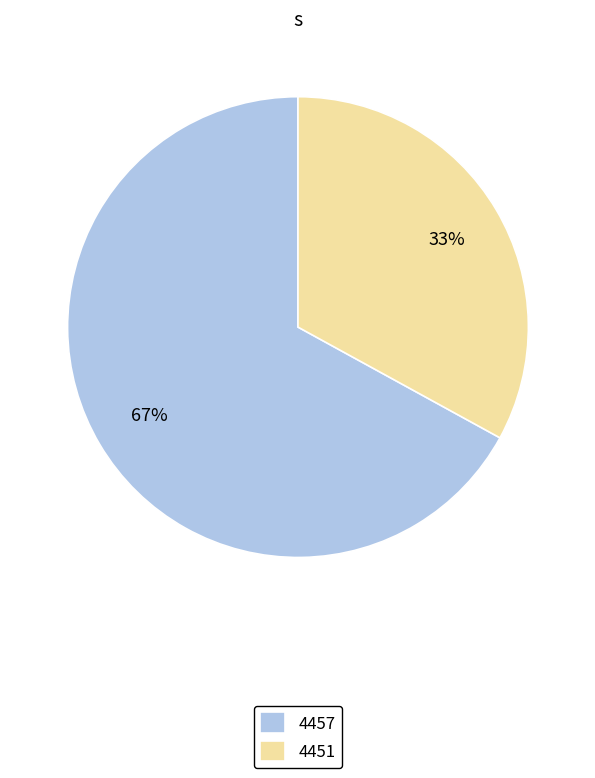

To the nearest percent, what is the combined percentage of 4457 and 4451?

100%